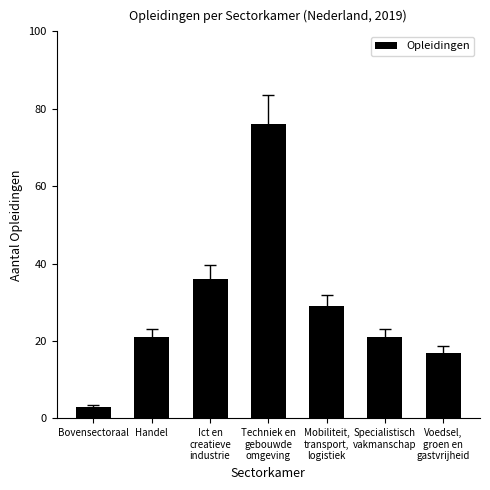

What is the sum of the values at Voedsel,
groen en
gastvrijheid and Ict en
creatieve
industrie?

53